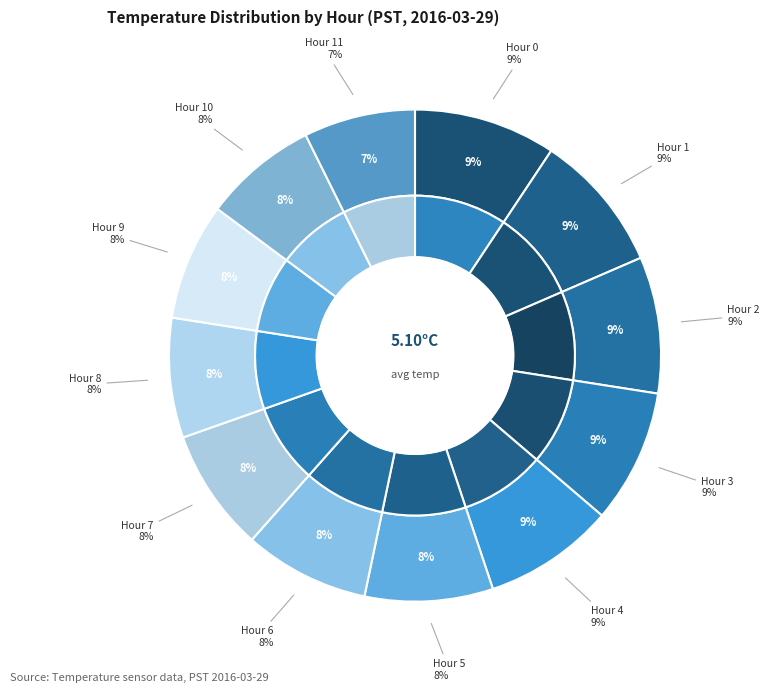

What is the change in value from Hour 1 to Hour 6?

-0.5